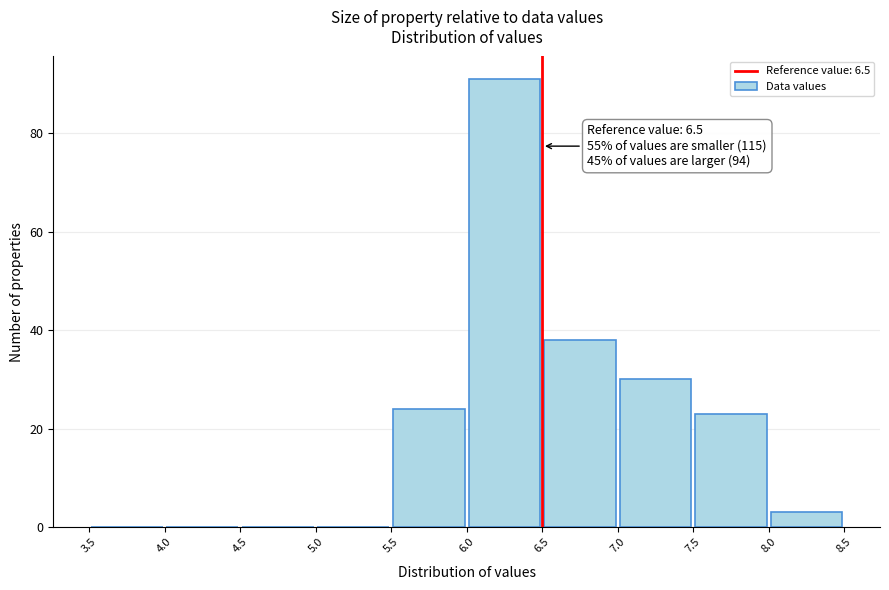

Which range on the x-axis has the tallest bar?

6.0 to 6.5